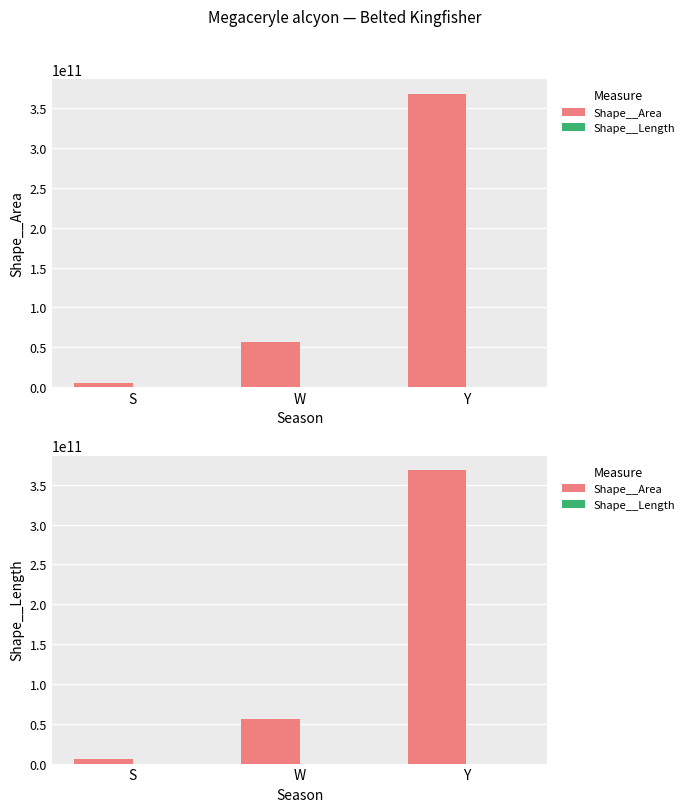

List the series in order of their overall mean, lowest first.

Shape__Length, Shape__Area